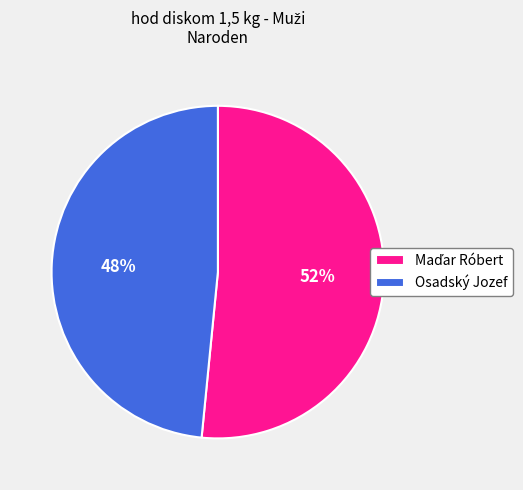

Does Osadský Jozef account for over 50% of the chart?

No